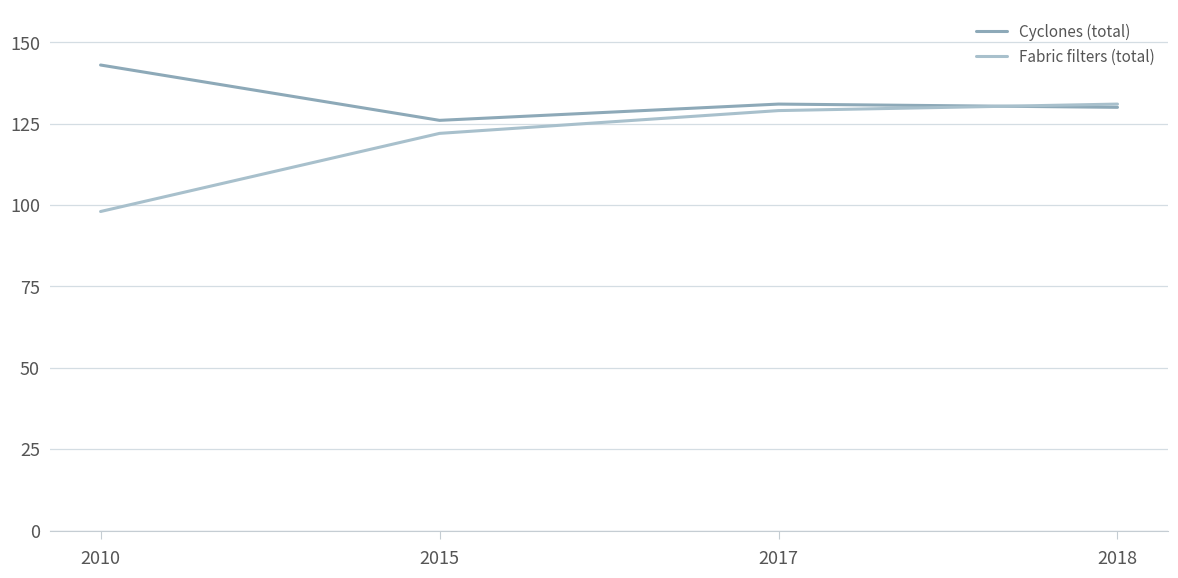

What is the average value of the Fabric filters (total) series?

120